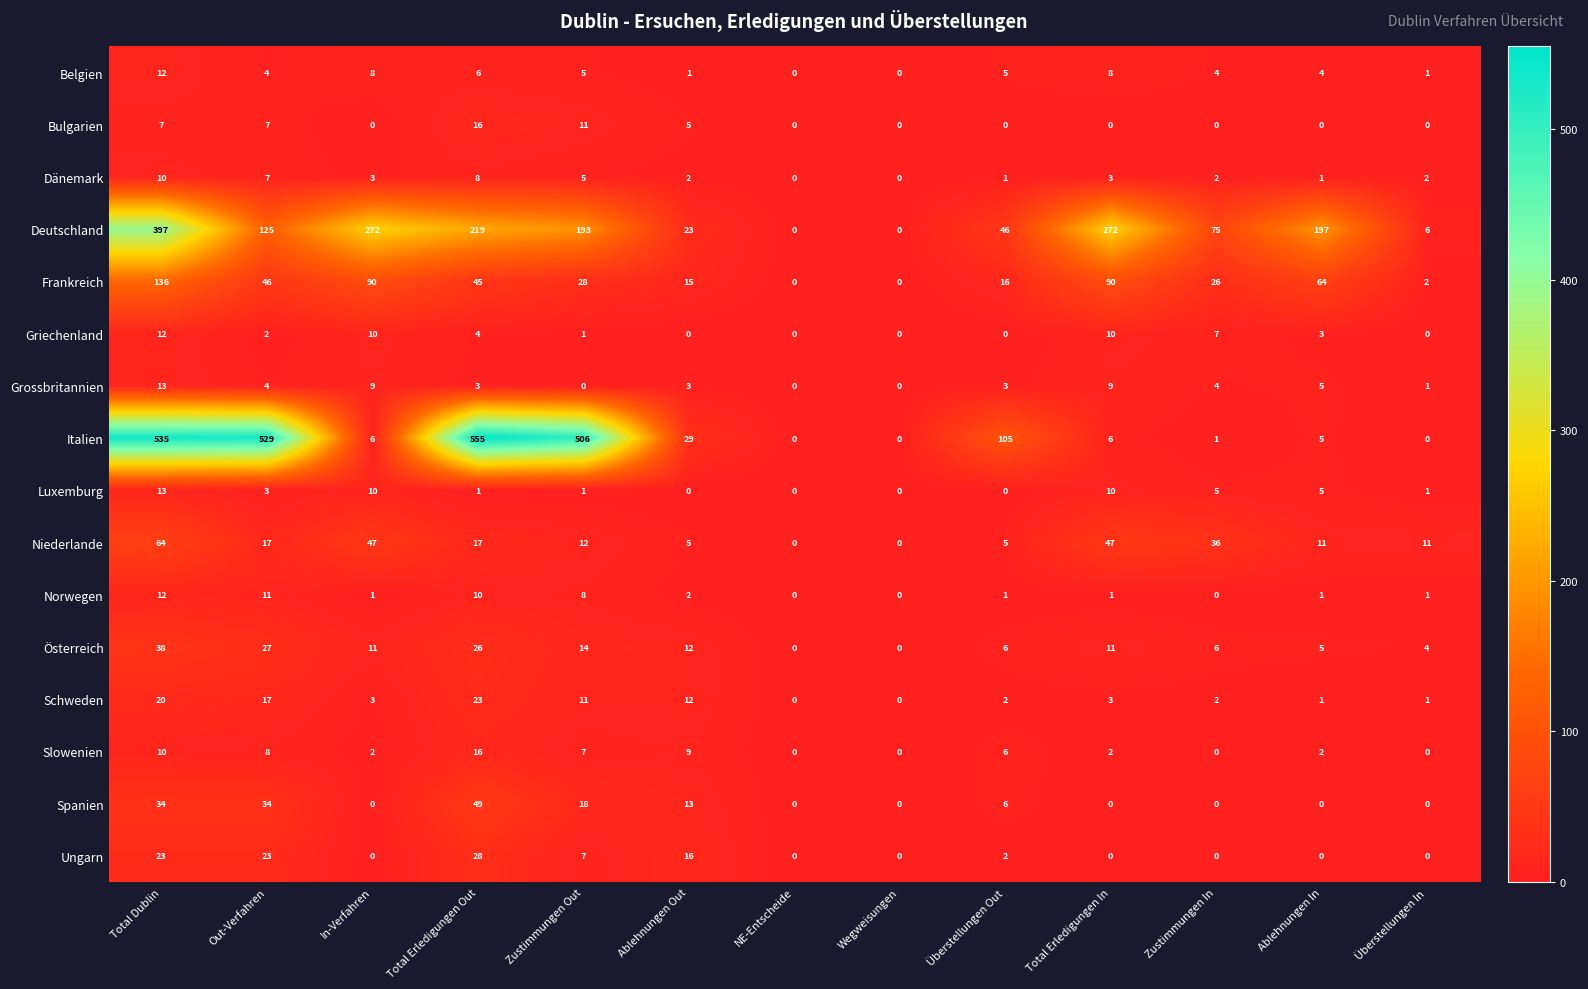

At which category is the sum across all series the highest?

Total Dublin